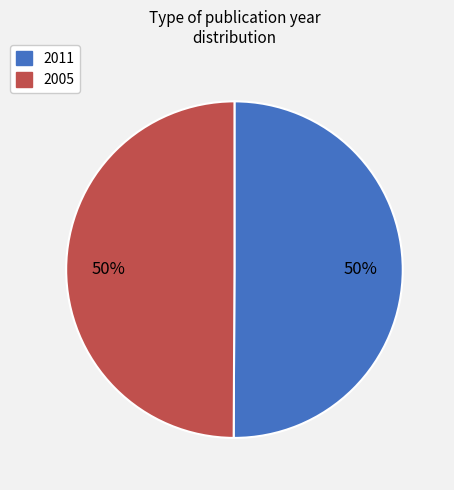

To the nearest percent, what percentage of the pie is 2011?

50%